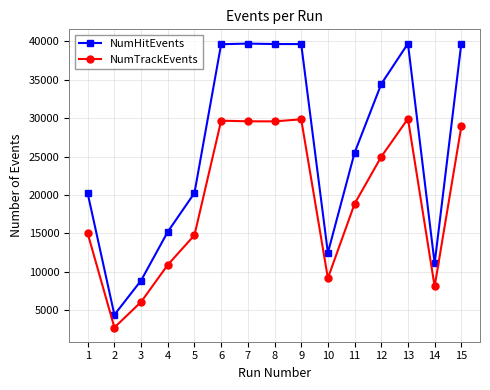

Which series has the widest spread of values?

NumHitEvents